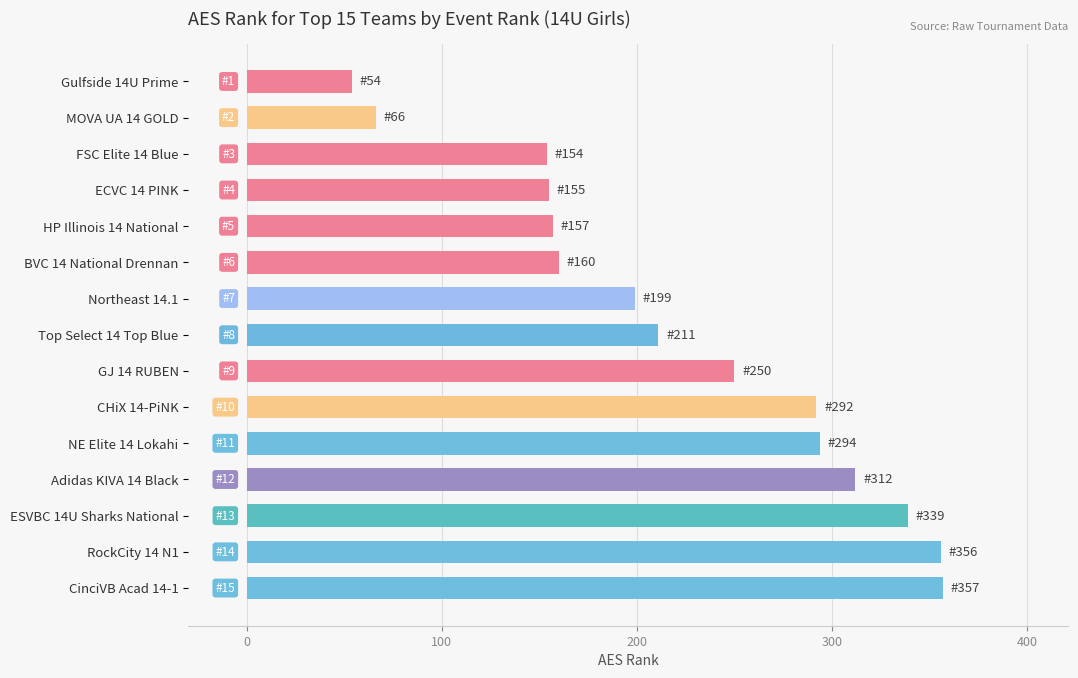

How many categories are shown in the chart?

15